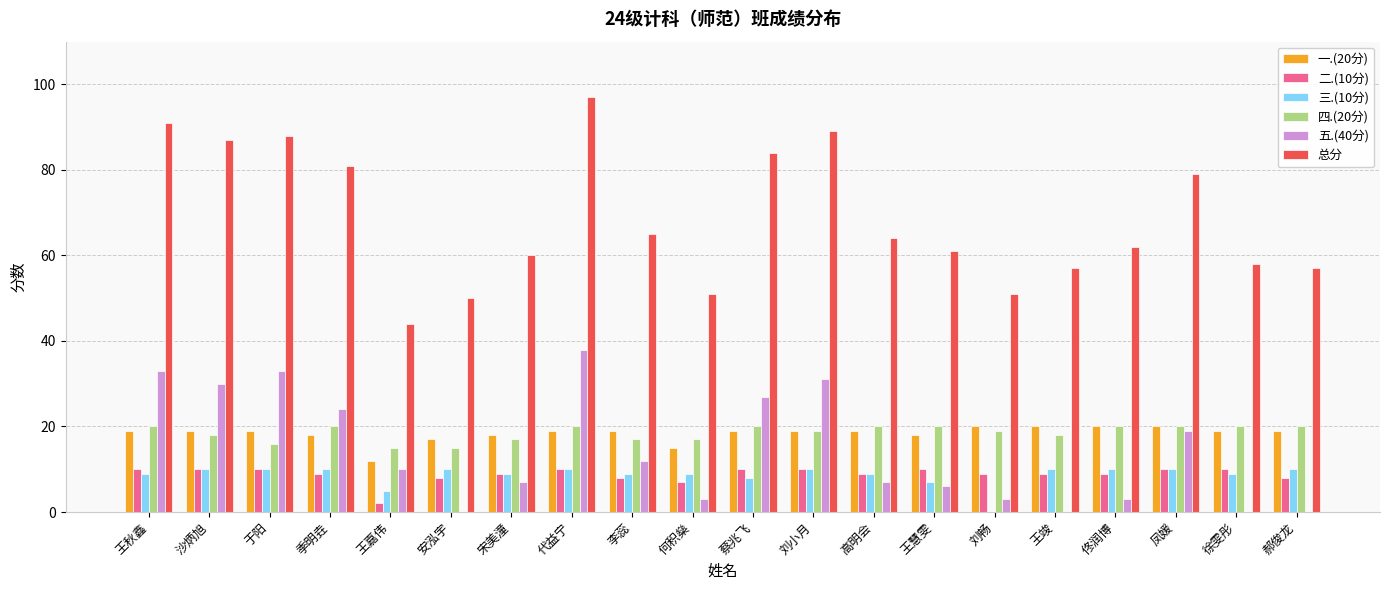

What is the sum of all 五.(40分) values?

286